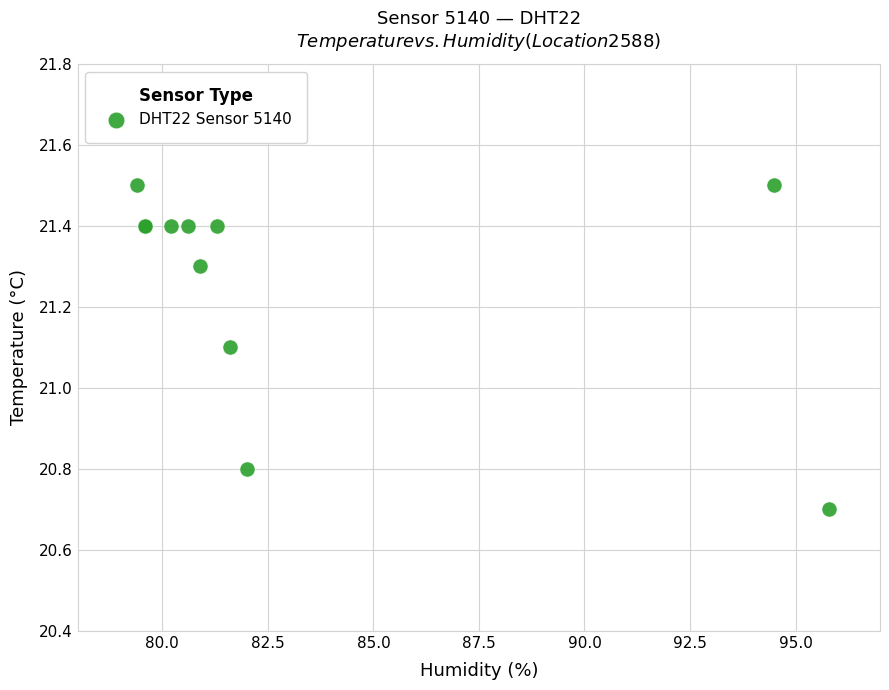

What Y value in the scatter plot is closest to 21?

21.1